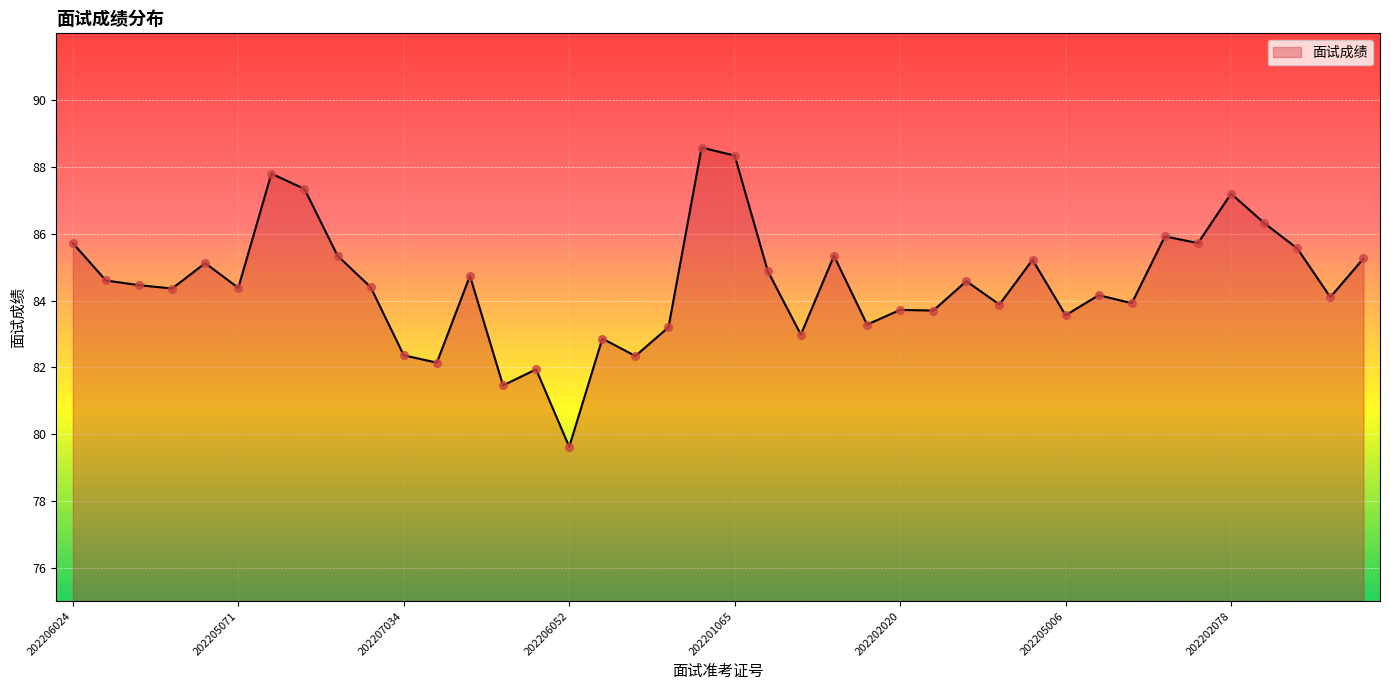

What is the maximum value shown in the chart?

88.6